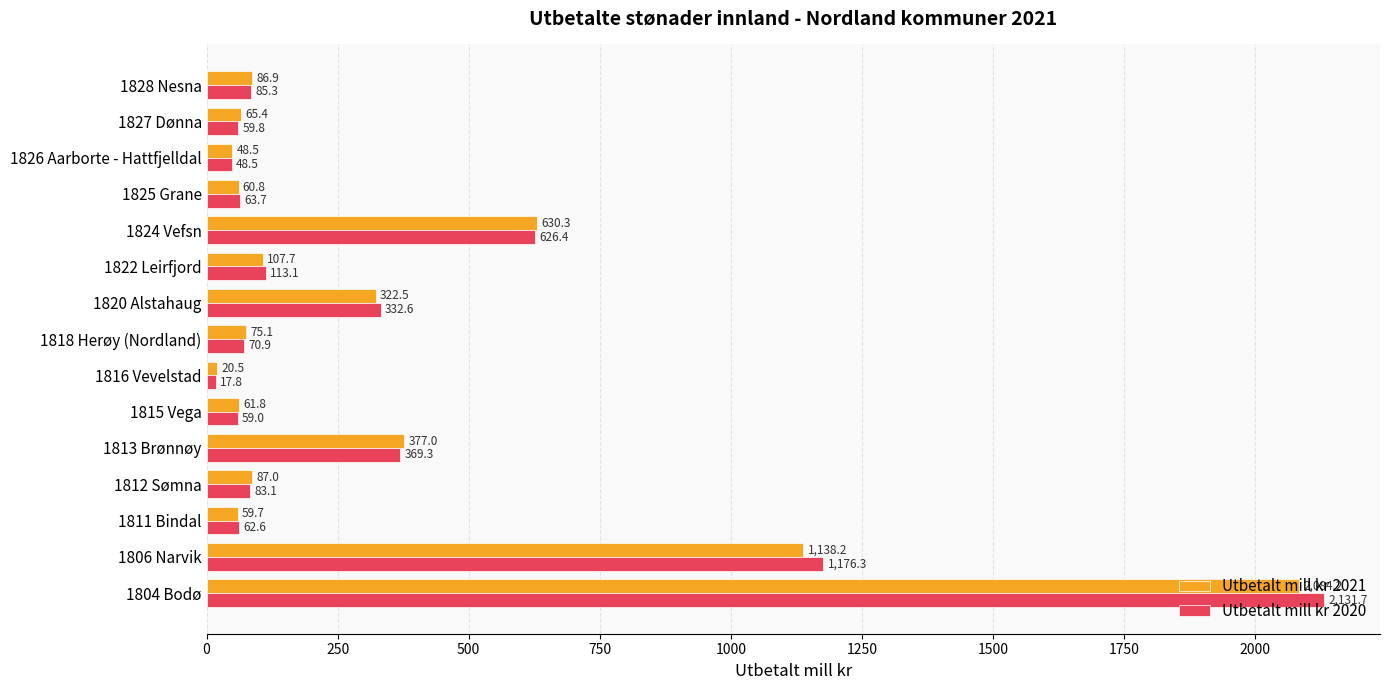

At 1822 Leirfjord, list the series in order from smallest to largest.

Utbetalt mill kr 2021, Utbetalt mill kr 2020